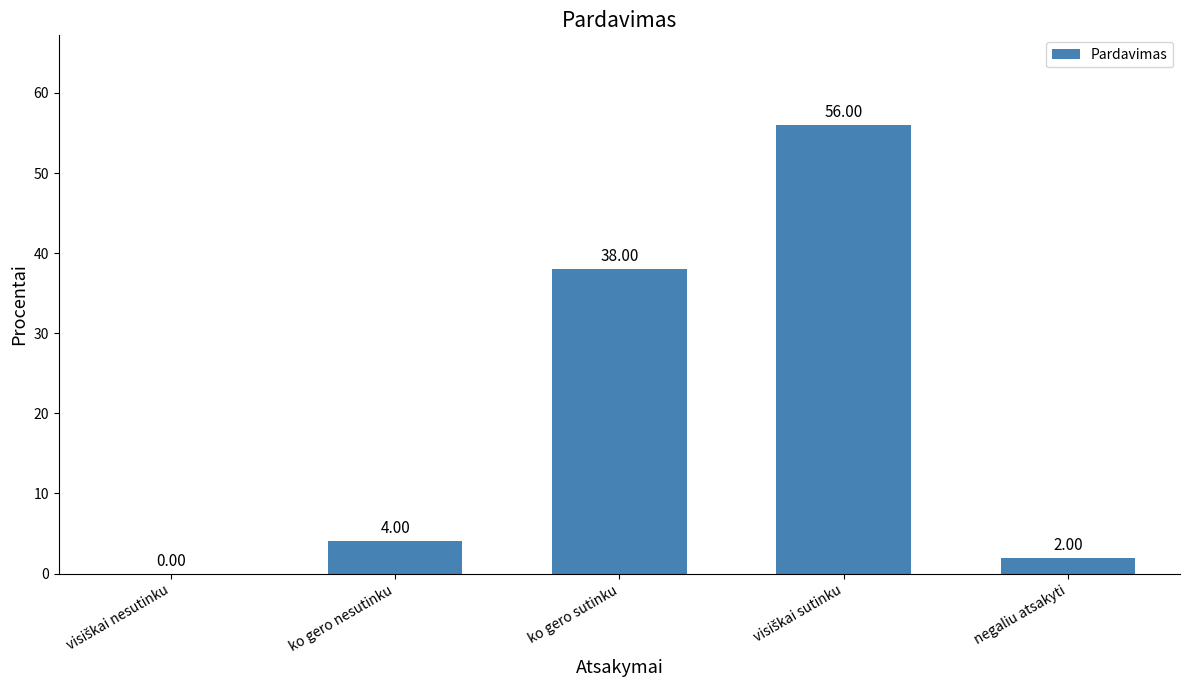

The value at ko gero nesutinku is 4. True or false?

True